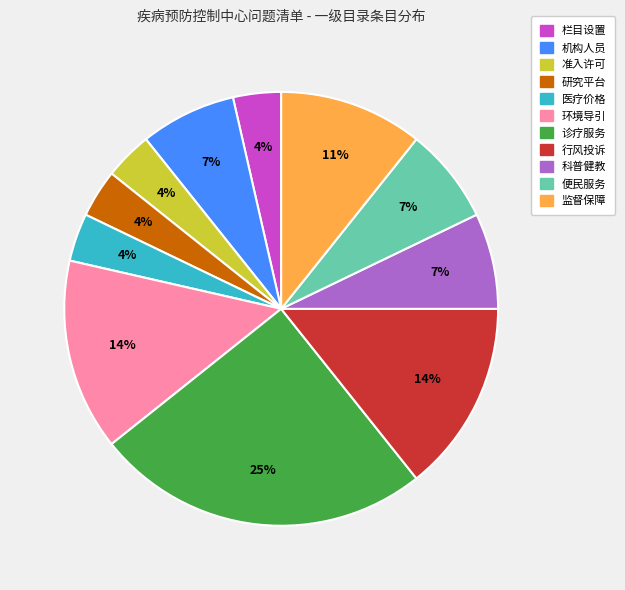

To the nearest percent, what is the difference between the largest and smallest slice percentages?

21%